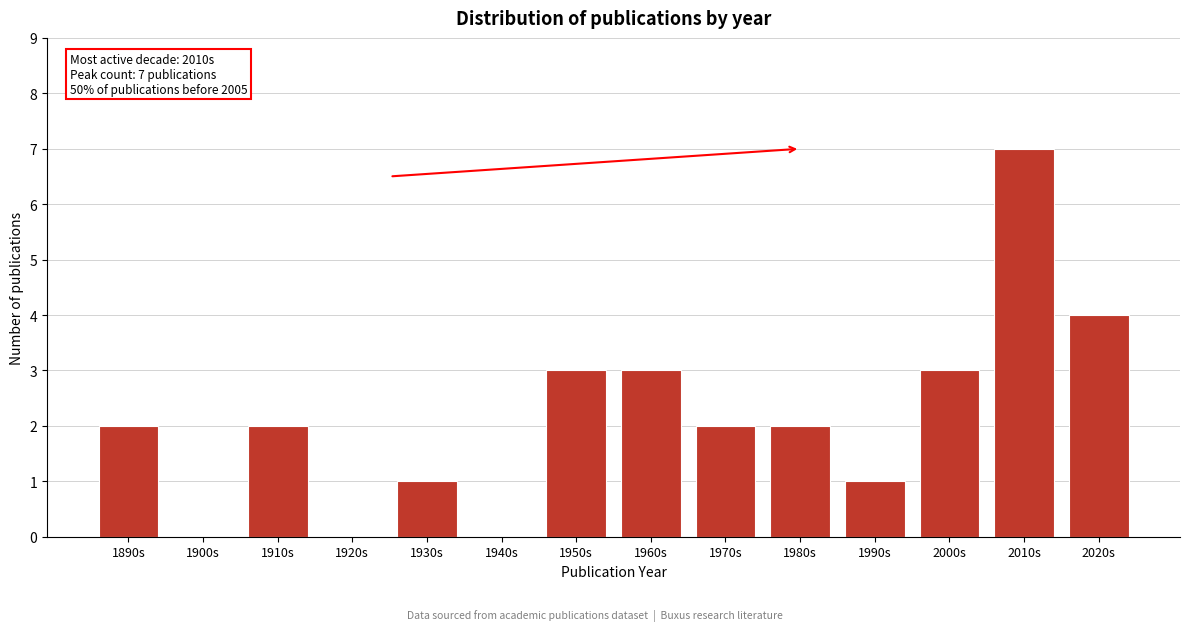

Reading right to left, list all the values displayed in this chart.

2020s=4	2010s=7	2000s=3	1990s=1	1980s=2	1970s=2	1960s=3	1950s=3	1940s=0	1930s=1	1920s=0	1910s=2	1900s=0	1890s=2